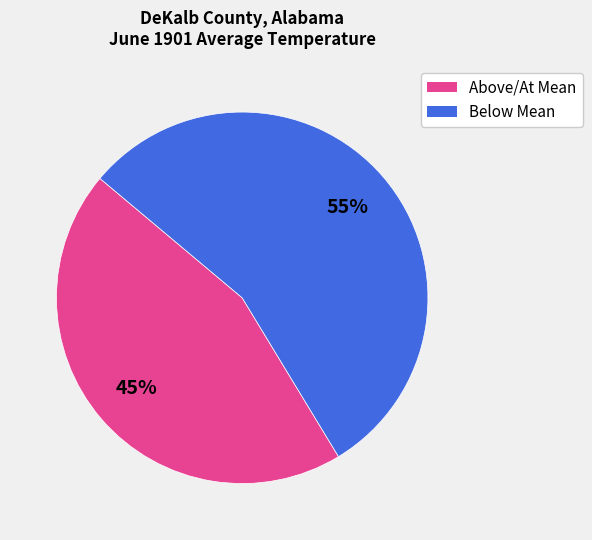

To the nearest percent, what is the average slice percentage?

50%